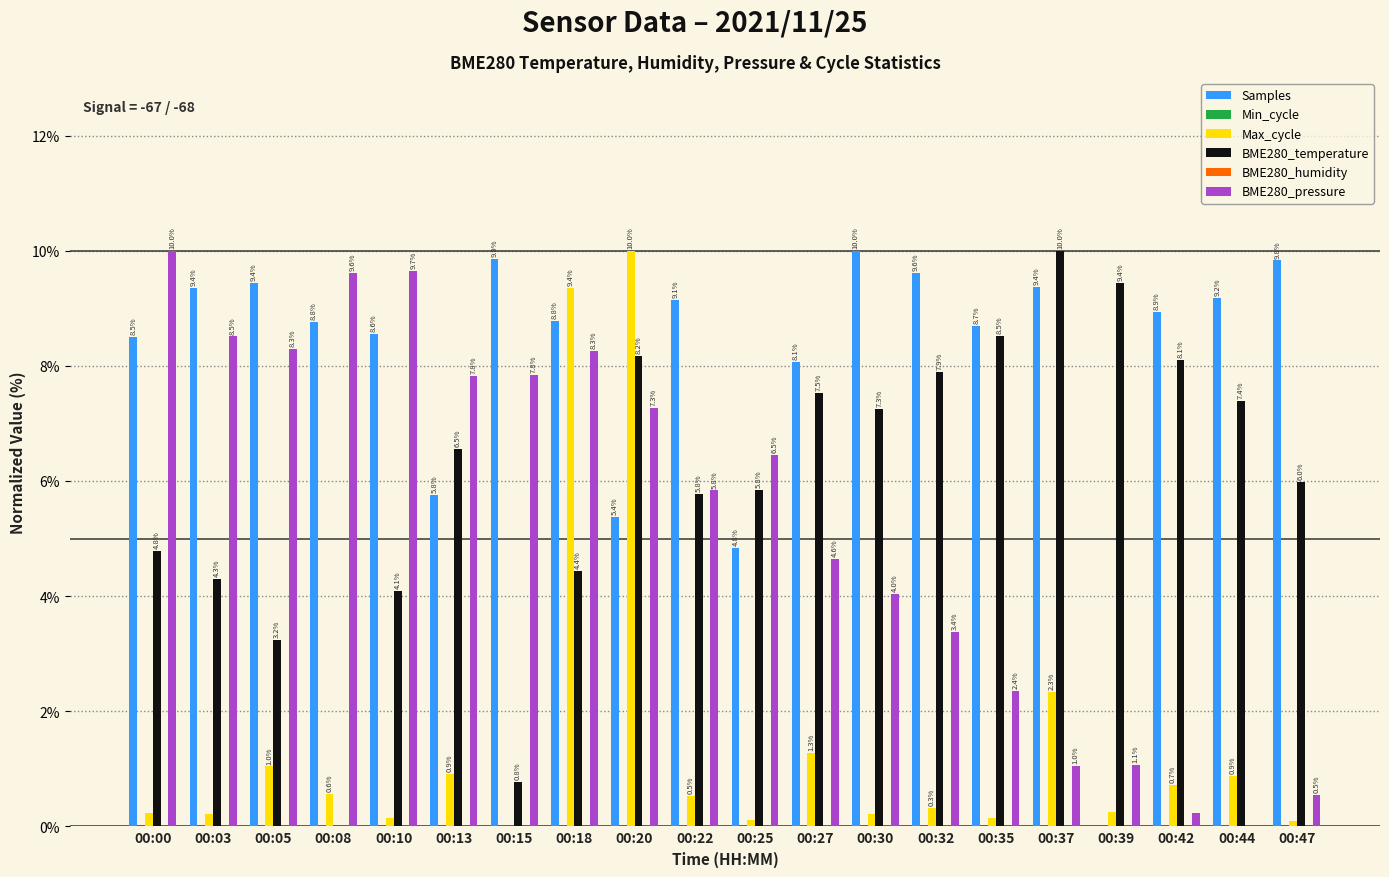

What is the sum of the Samples values at 00:37 and 00:22?

18.5